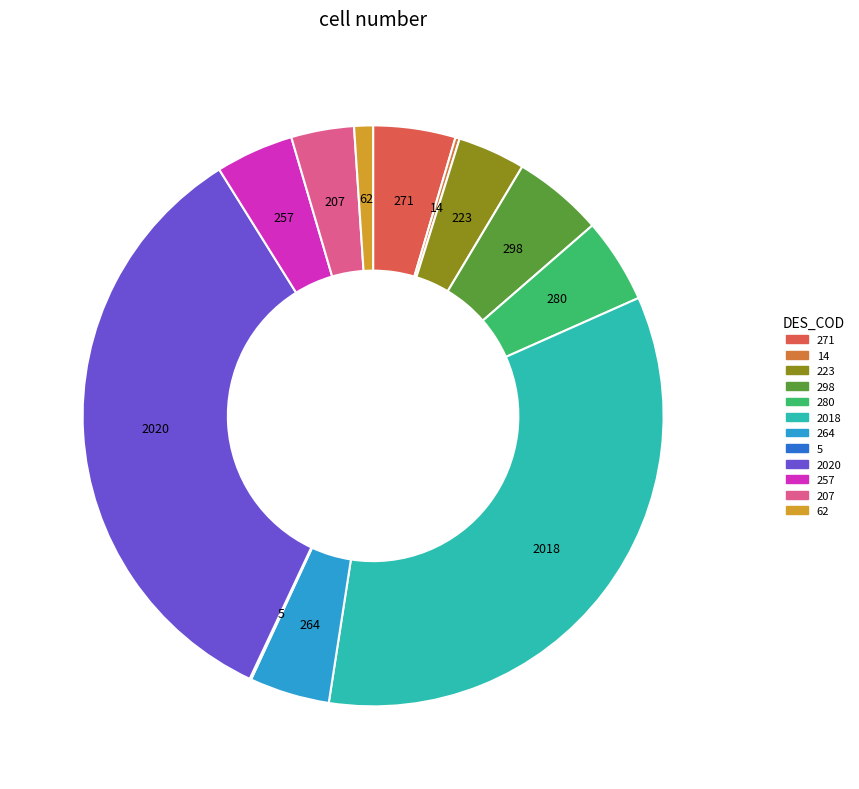

Is it true that 2020 is 42% of the pie?

False